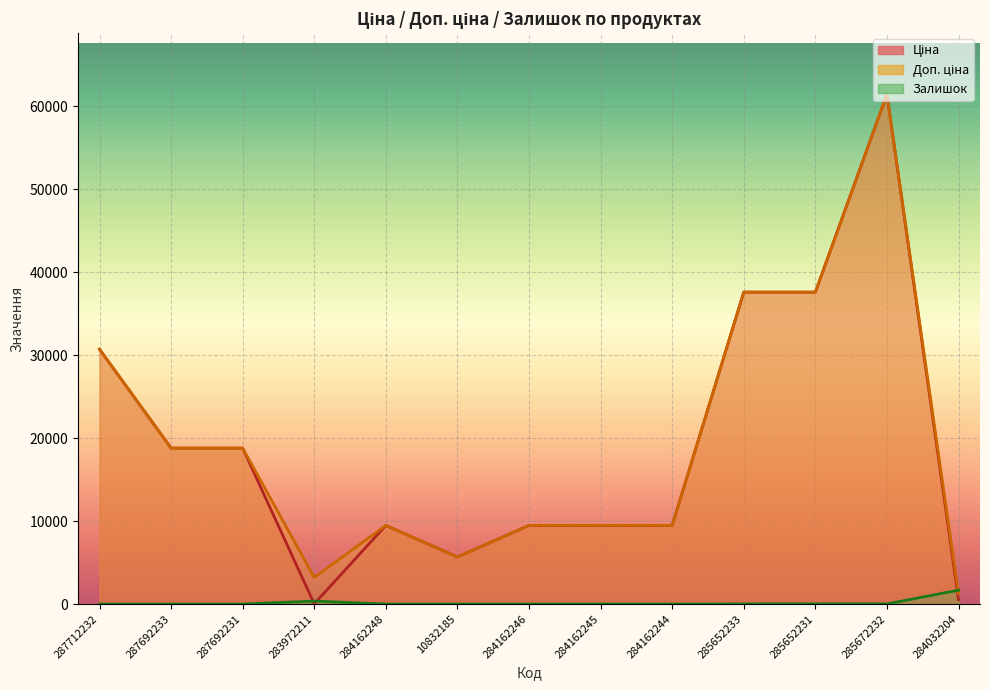

Which label corresponds to the smallest value in the chart?

287712232